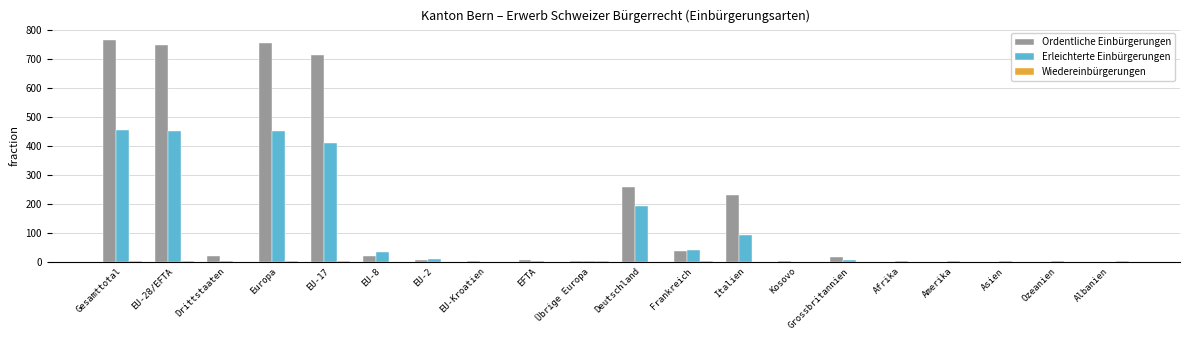

What is the maximum value for Ordentliche Einbürgerungen?

765